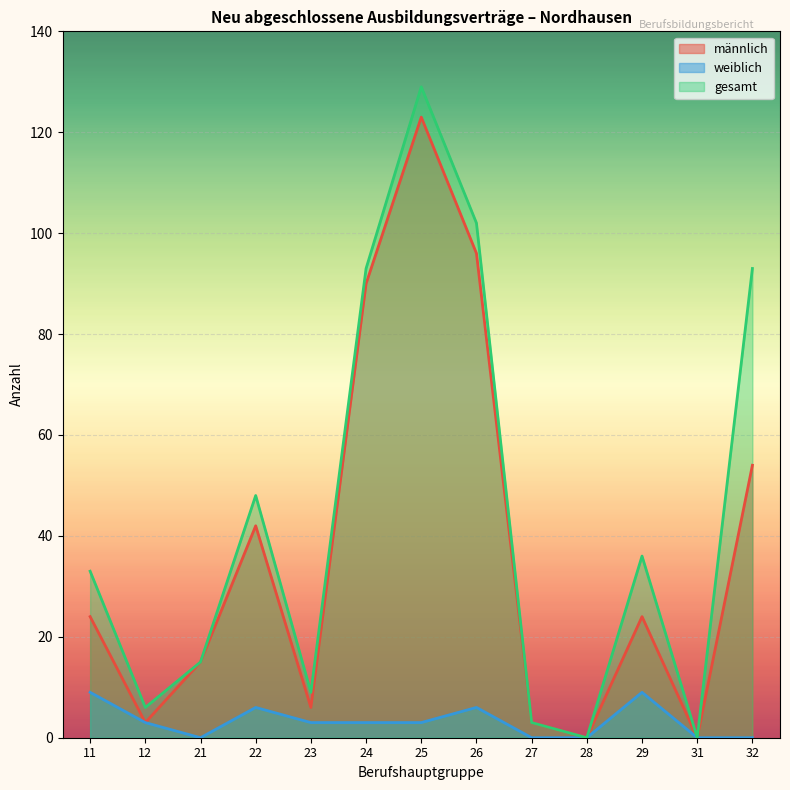

How many interior local valleys does the männlich series have?

4